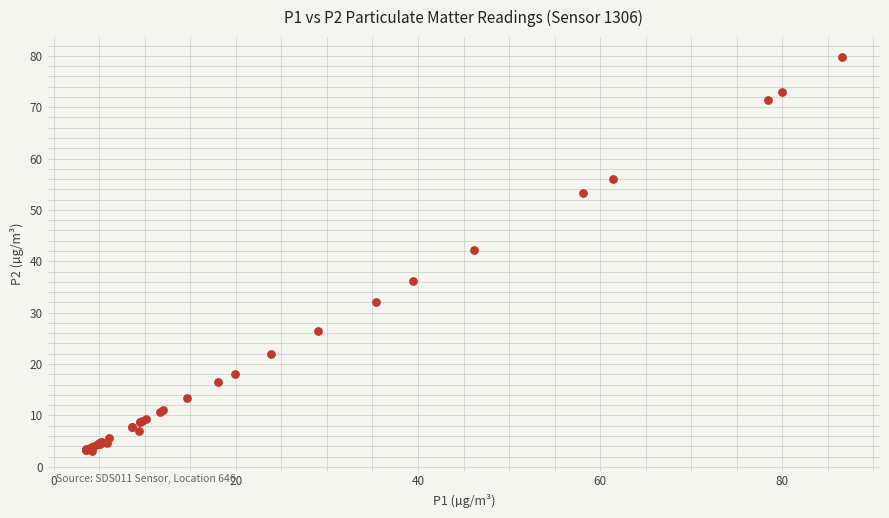

What Y value in the scatter plot is closest to 41?

42.1